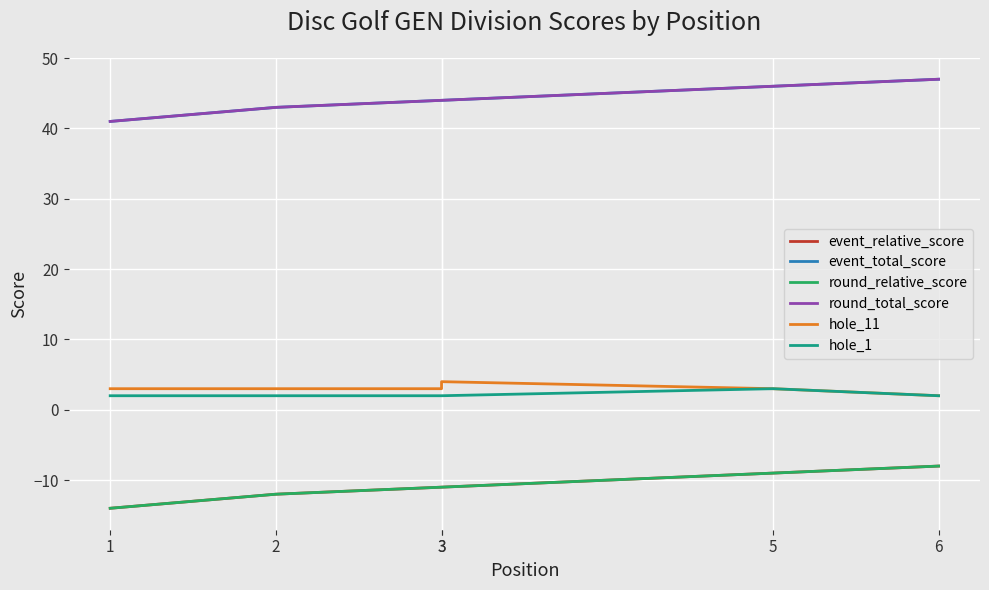

What is the value of the event_relative_score point at the 6th from the left?

-8